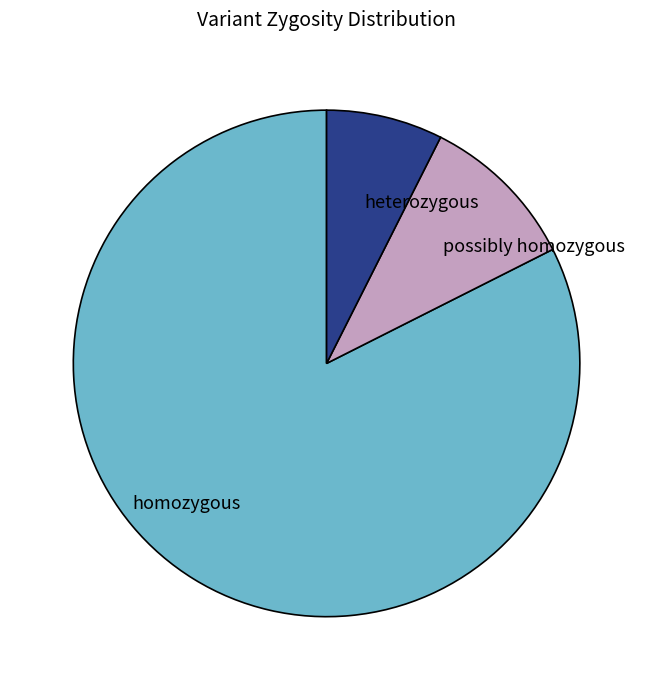

Rank the categories by value from highest to lowest.

homozygous, possibly homozygous, heterozygous